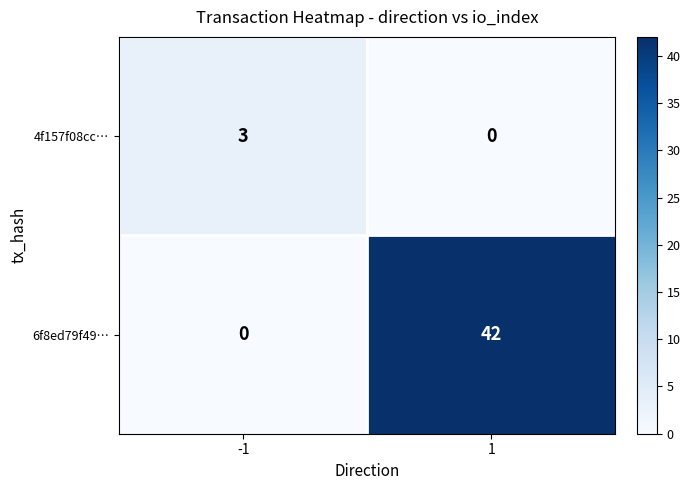

At how many categories does at least one series exceed 16?

1